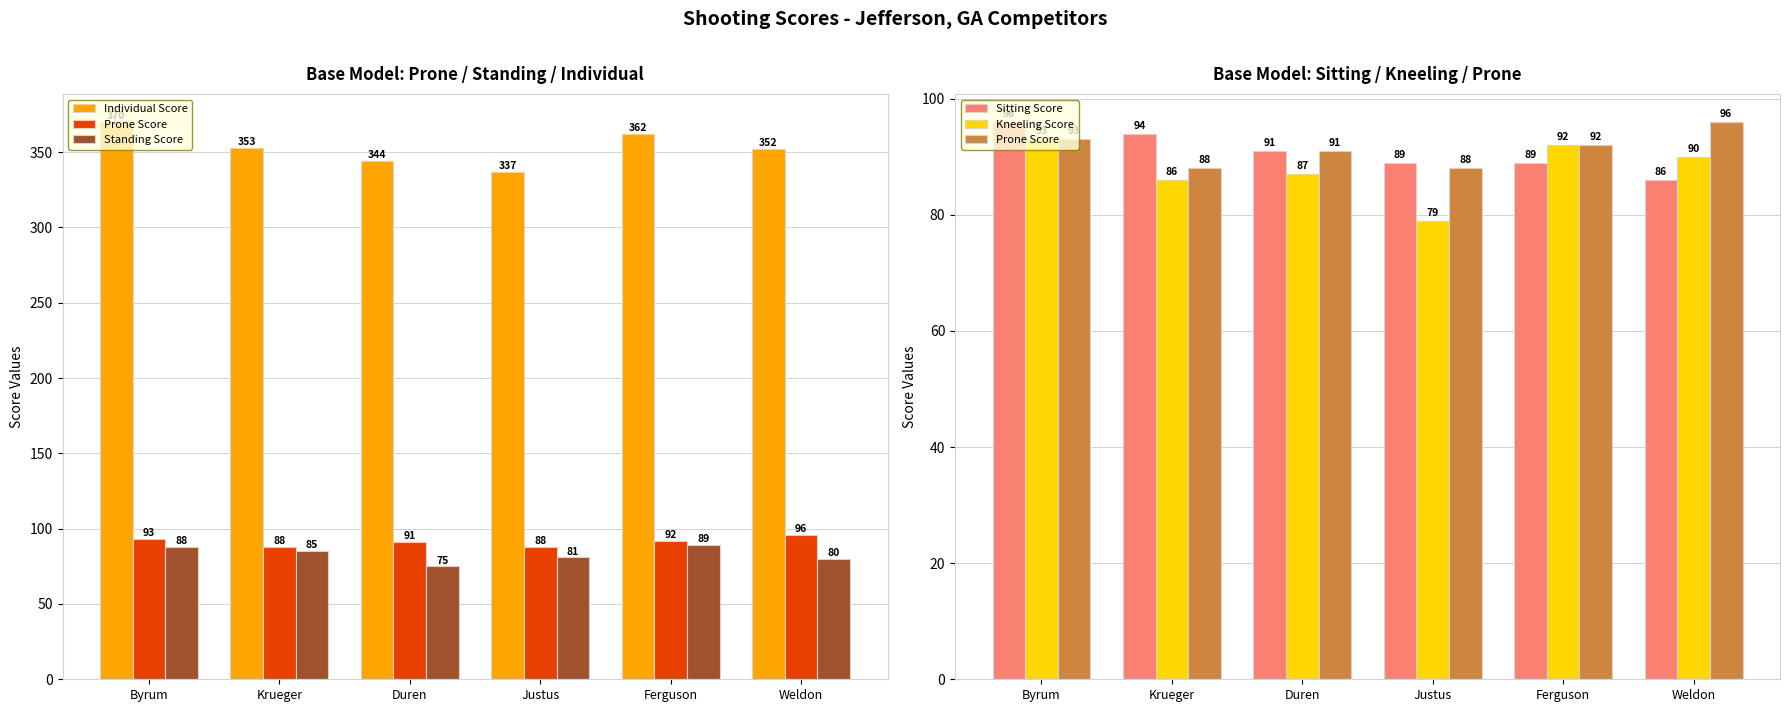

How many data points in Standing Score are above 85?

2